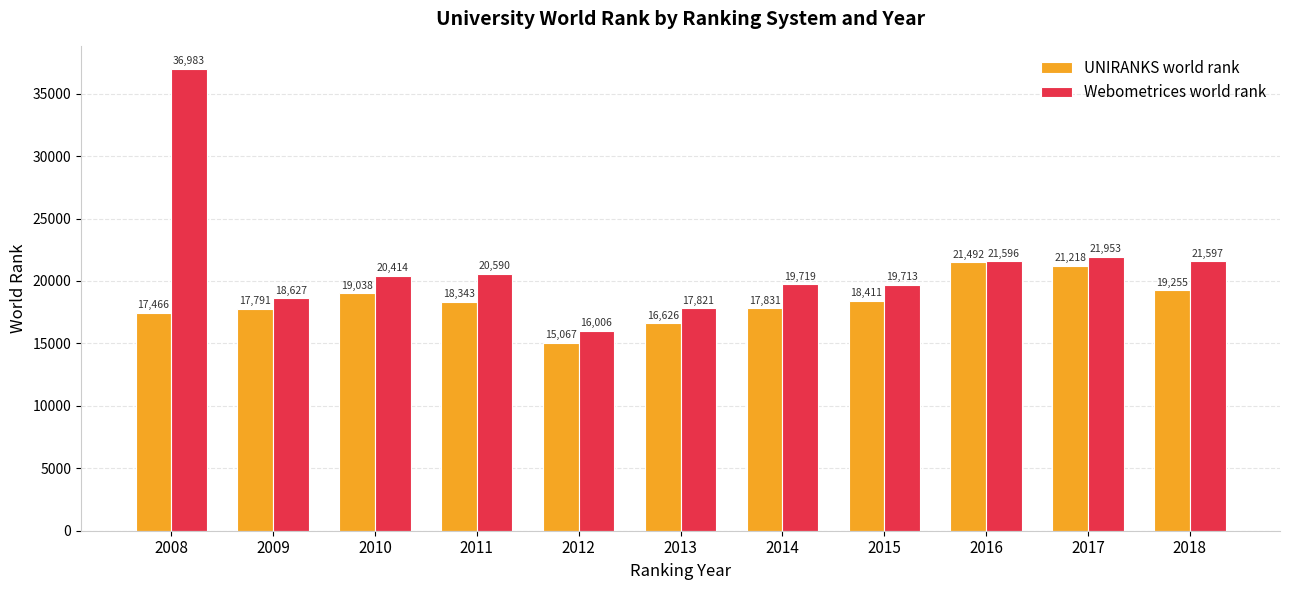

What is the lowest value of the Webometrices world rank series?

16006